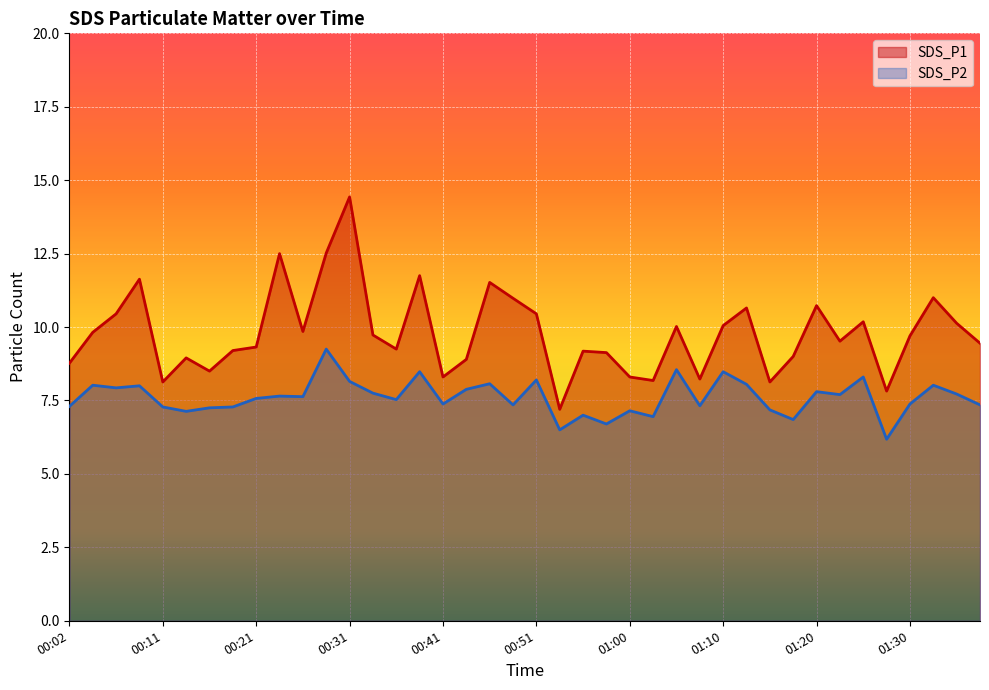

What is the sum of the SDS_P1 values at 01:20 and 01:27?

18.6